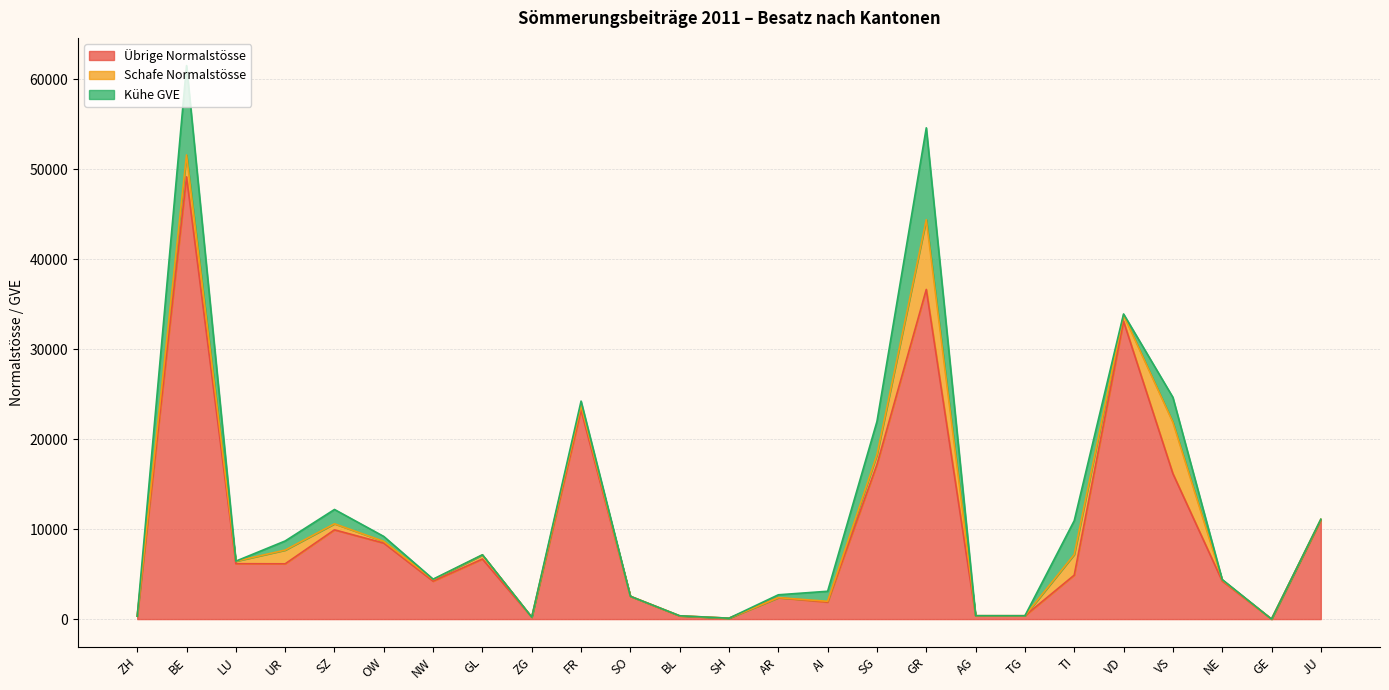

True or false: Kühe GVE has a value of 7.8 at LU.

True